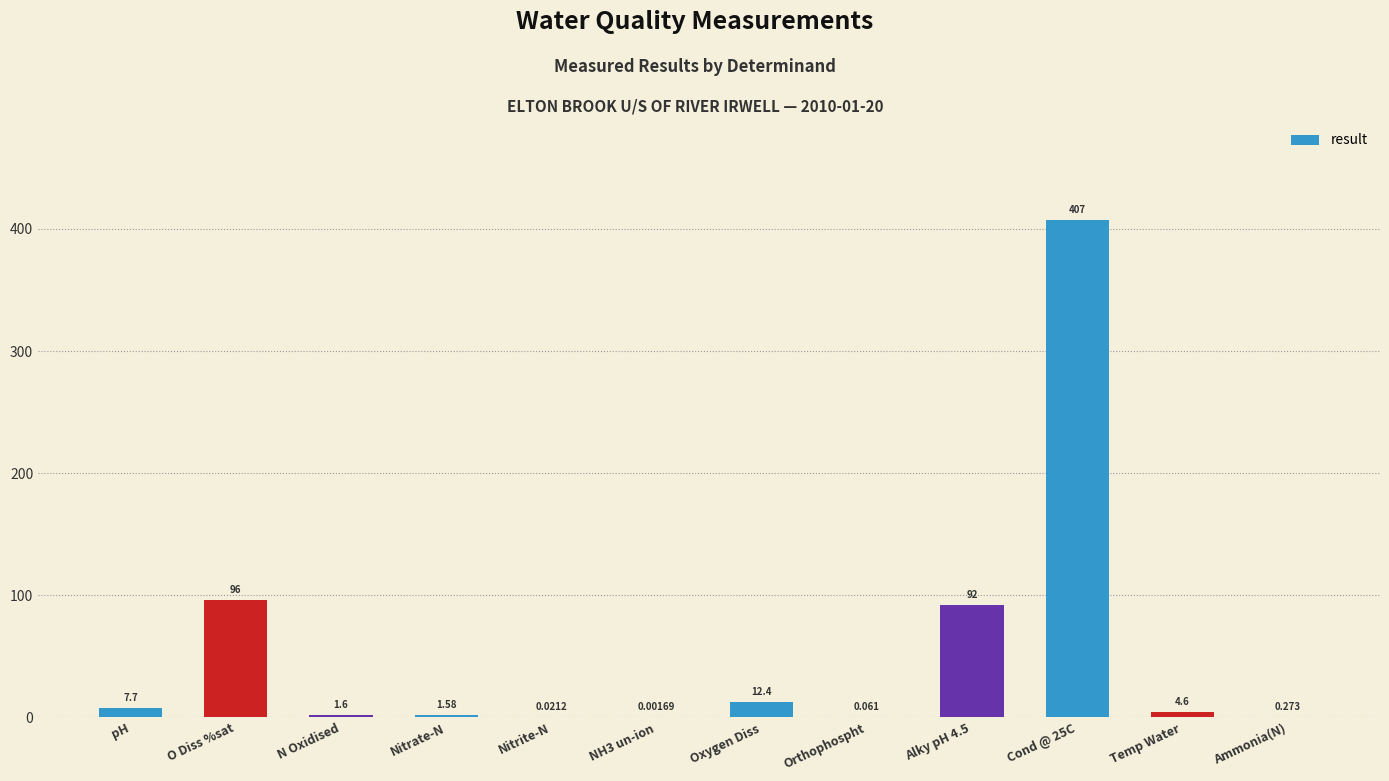

Count the number of categories in the chart.

12